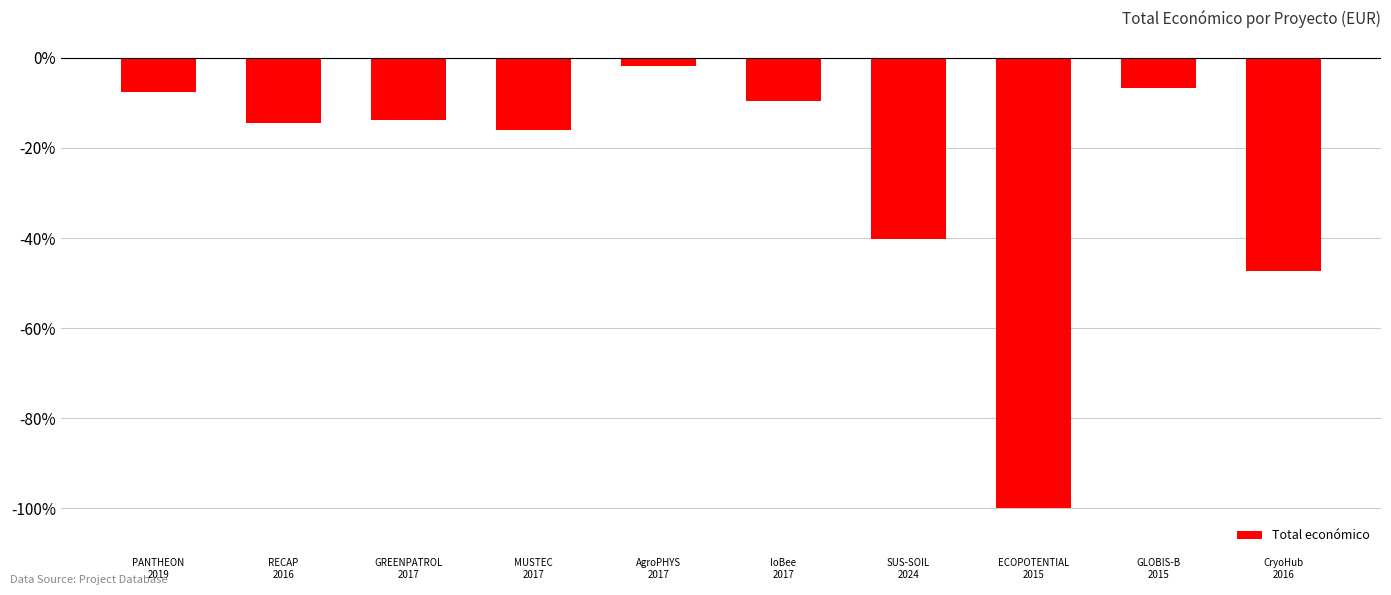

Are the bars horizontal?

No